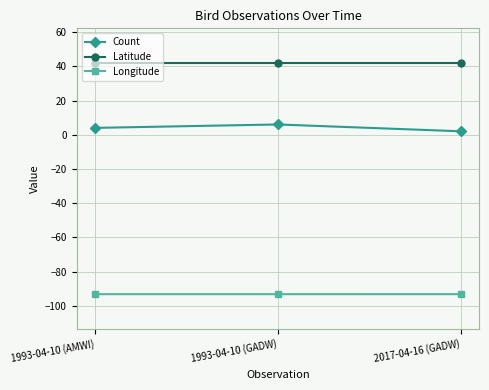

Rank the series by their average value, from lowest to highest.

Longitude, Count, Latitude